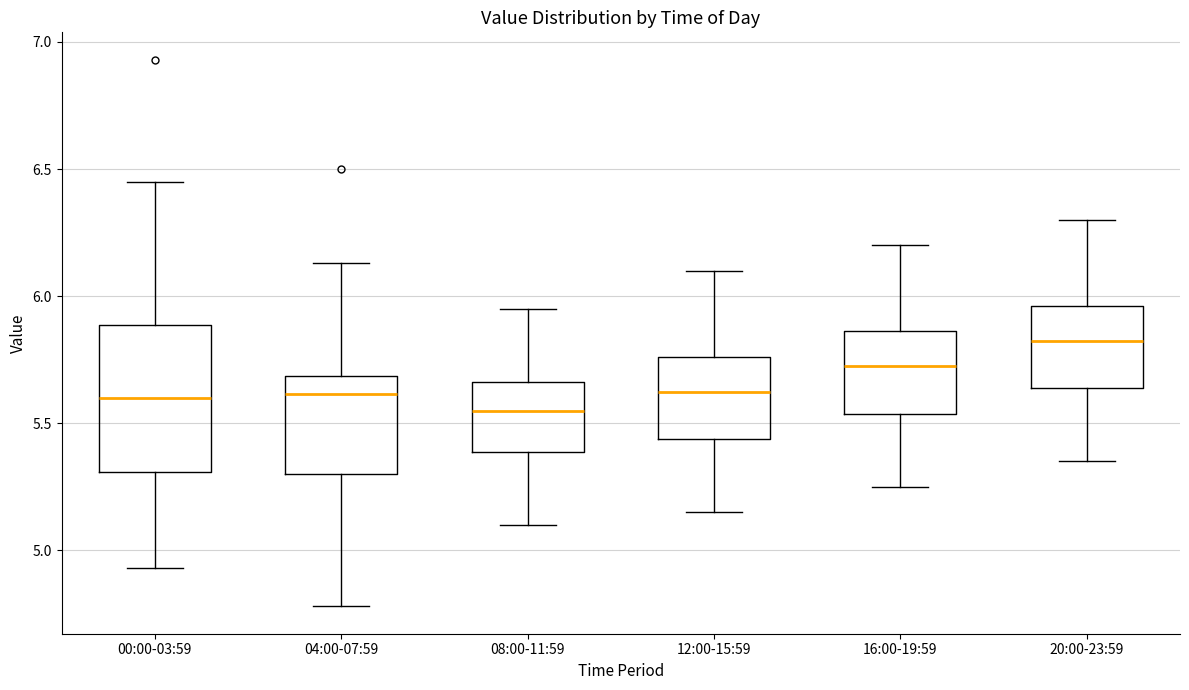

Reading left to right, read every box against the y-axis: the position of its median line, the range the box covers, and the ends of its whiskers. The values are not printed on the chart, so give them approximately, as read against the axis.

00:00-03:59: median 5.60, box 5.30 to 5.90, whiskers 4.95 to 6.45
04:00-07:59: median 5.60, box 5.30 to 5.70, whiskers 4.80 to 6.15
08:00-11:59: median 5.55, box 5.40 to 5.65, whiskers 5.10 to 5.95
12:00-15:59: median 5.65, box 5.45 to 5.75, whiskers 5.15 to 6.10
16:00-19:59: median 5.75, box 5.55 to 5.85, whiskers 5.25 to 6.20
20:00-23:59: median 5.85, box 5.65 to 5.95, whiskers 5.35 to 6.30